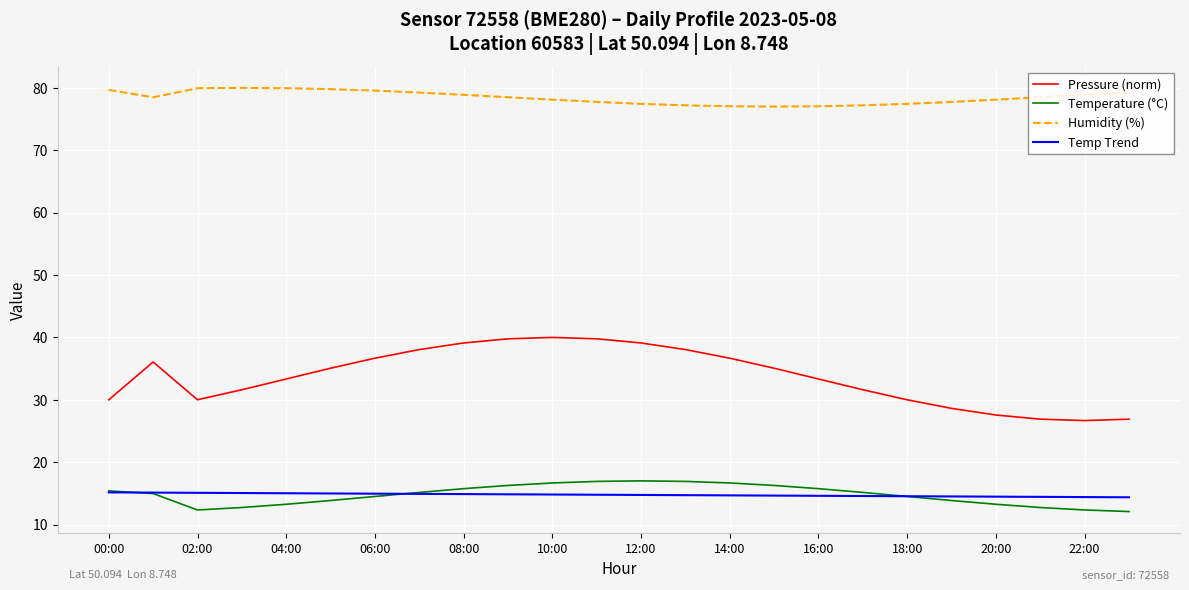

Which series has the largest total across all categories?

Humidity (%)